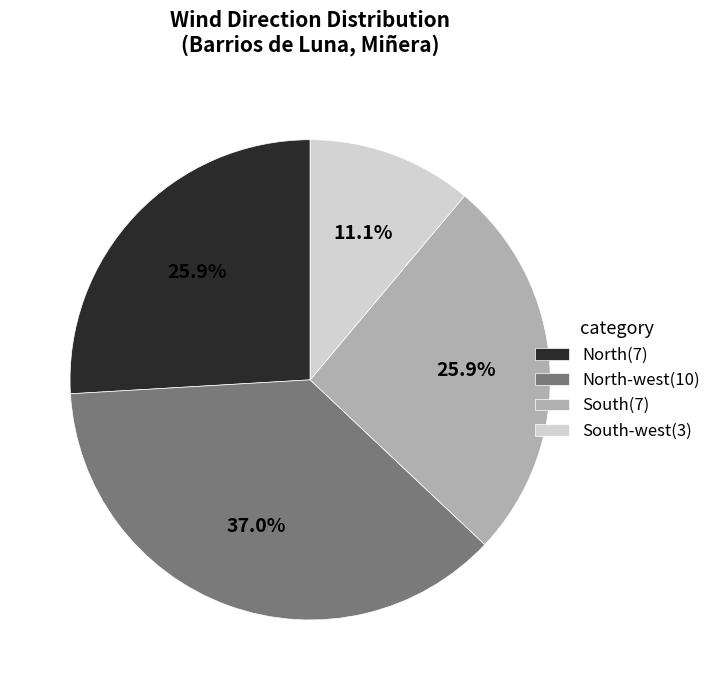

Which has a higher value, South-west(3) or North-west(10)?

North-west(10)